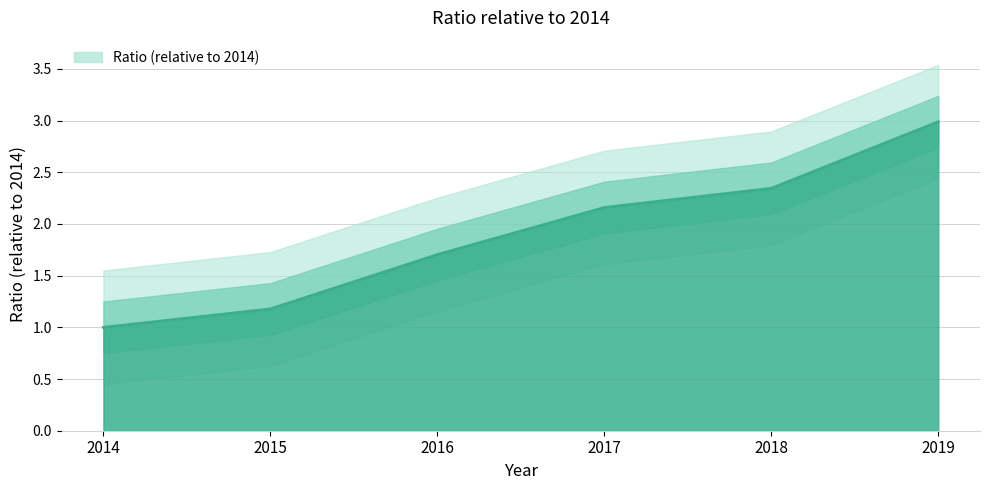

At which category does the chart reach its peak across all series?

2019